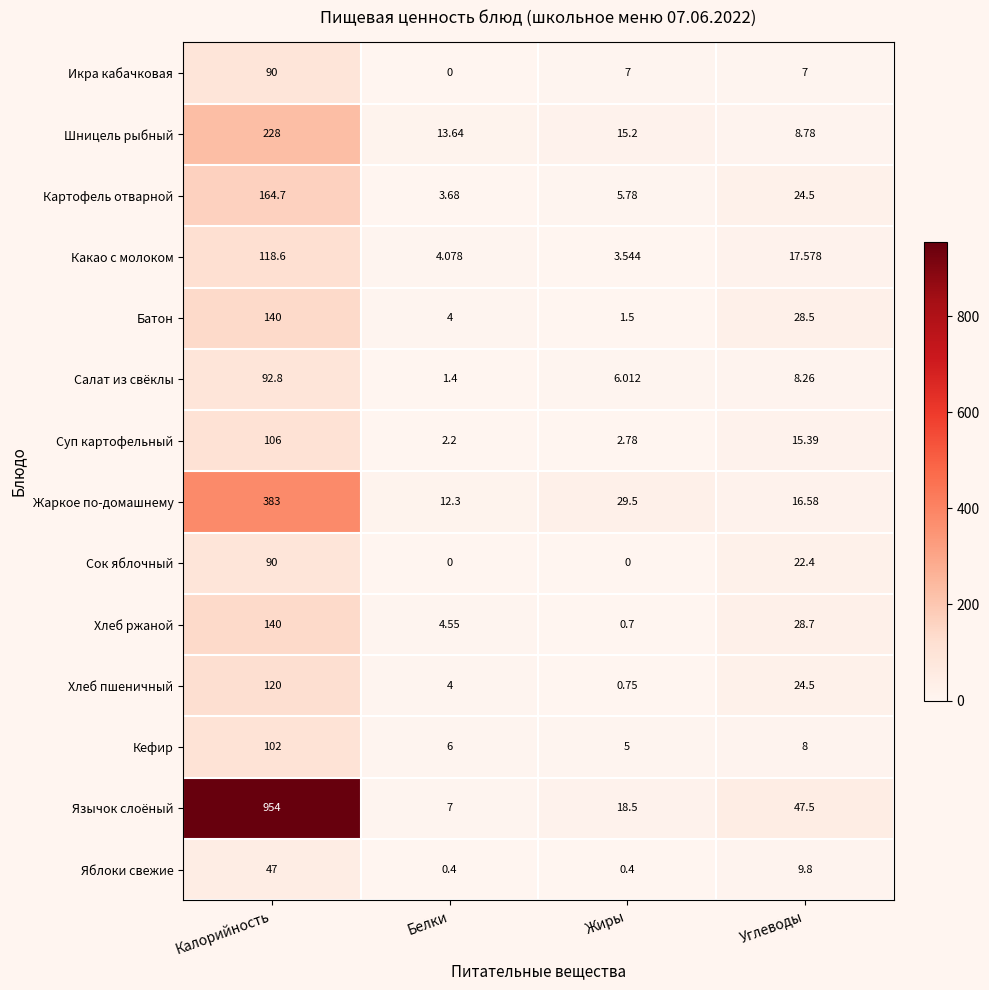

How many distinct data groups are displayed?

14